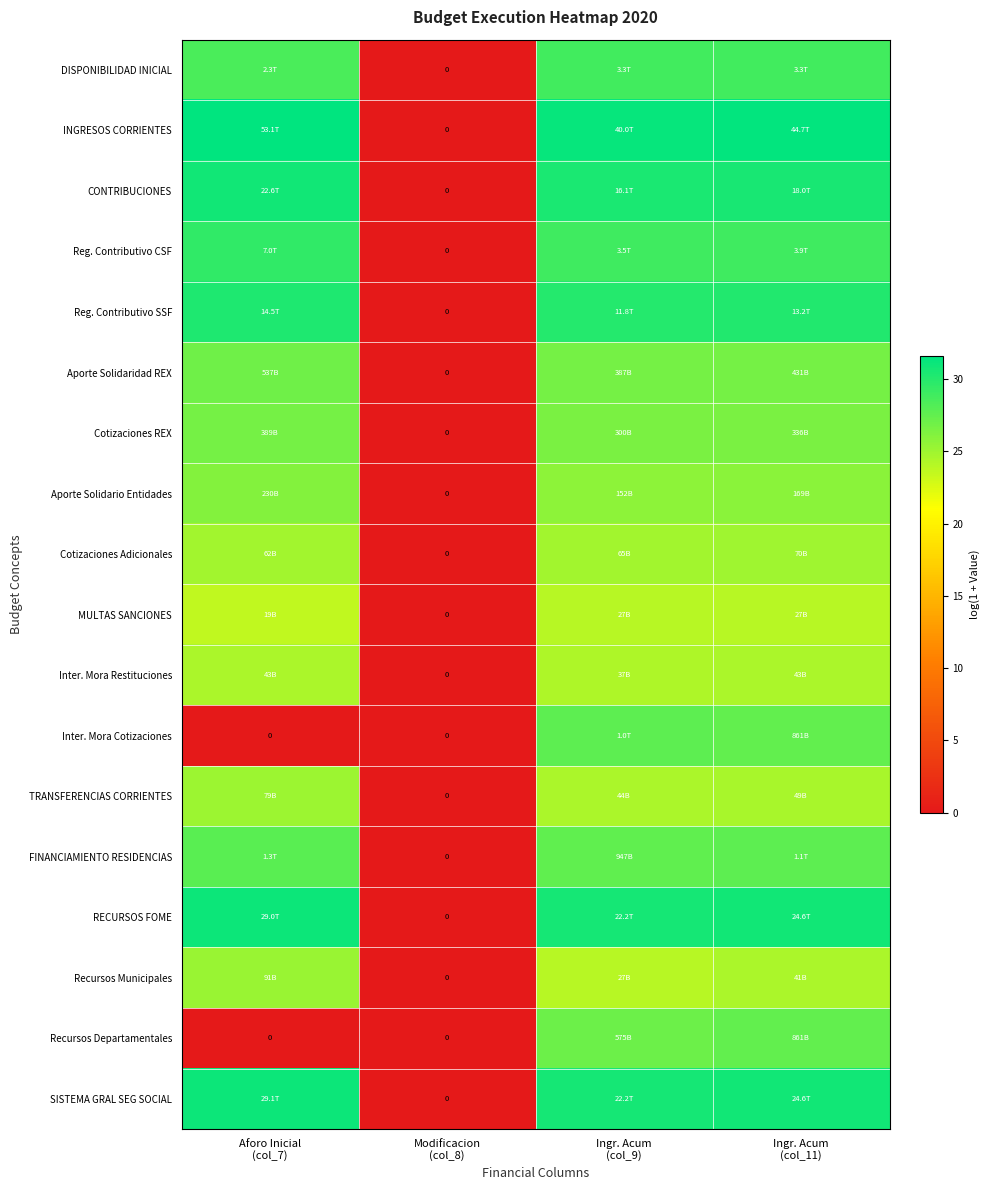

Read the Aporte Solidario Entidades value at Ingr. Acum (col_9).

25.7